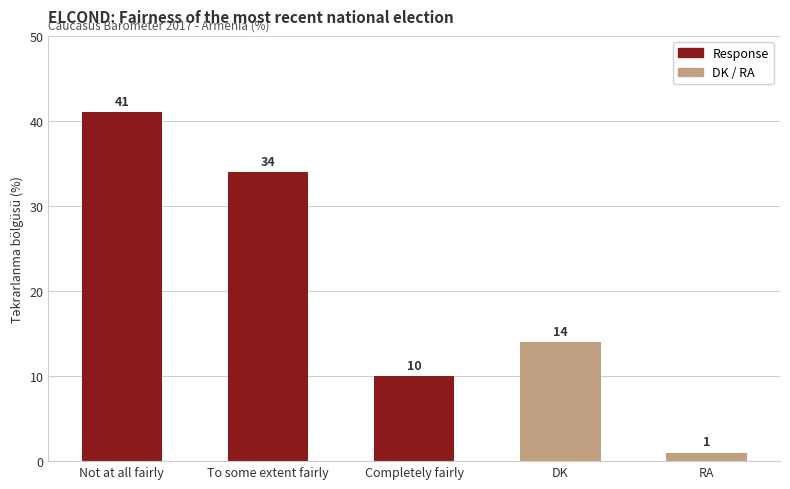

Which category has the highest value across all series?

Not at all fairly